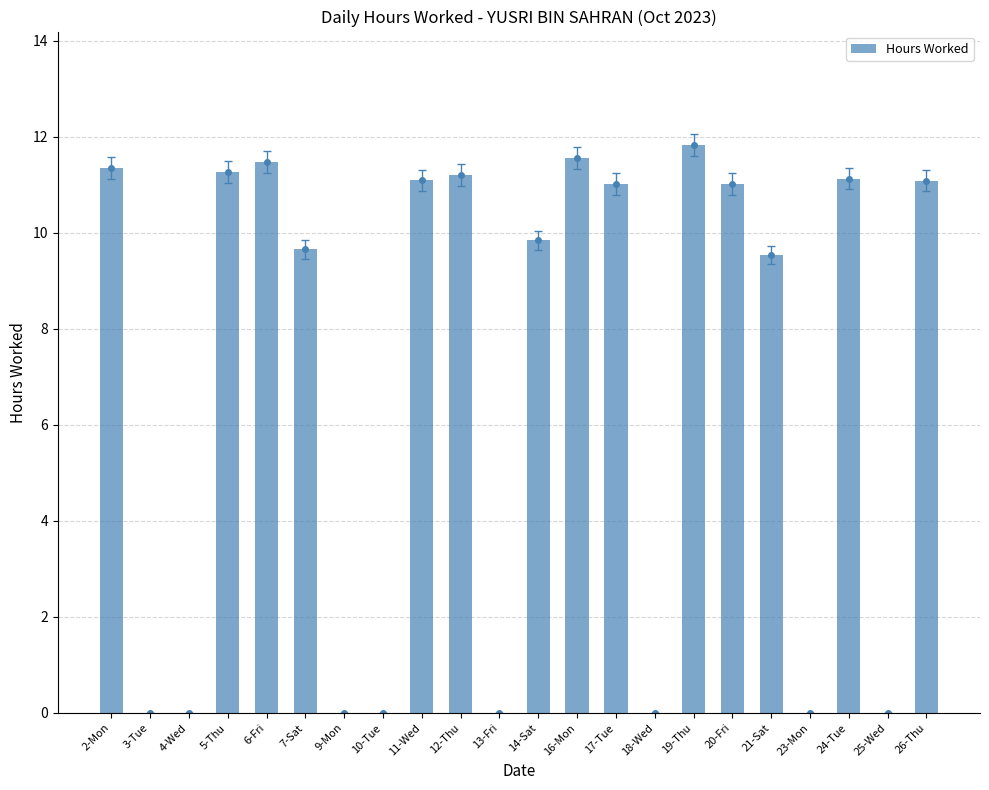

What is the sum of the values at 3-Tue and 7-Sat?

9.7